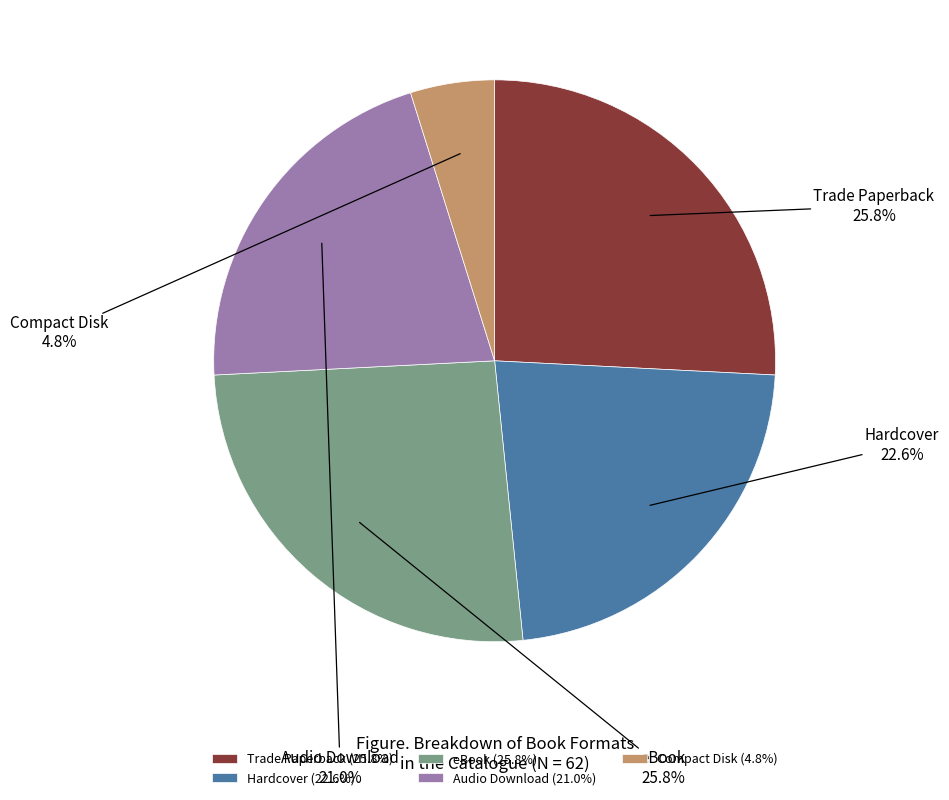

To the nearest percent, what portion does Audio Download represent?

21%